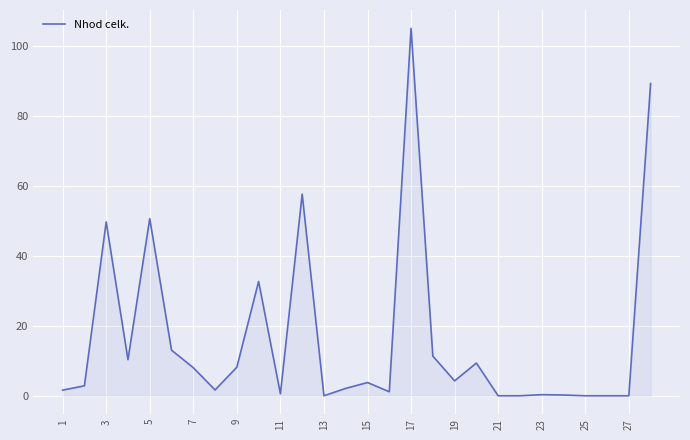

What is the difference between the maximum and minimum values?

105.0